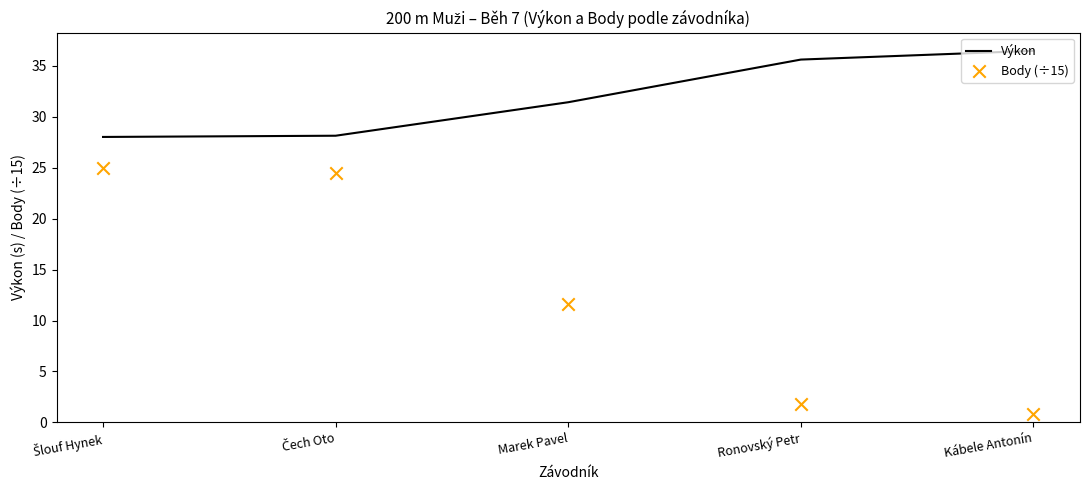

Which series reaches the minimum Y coordinate?

Body (÷15)